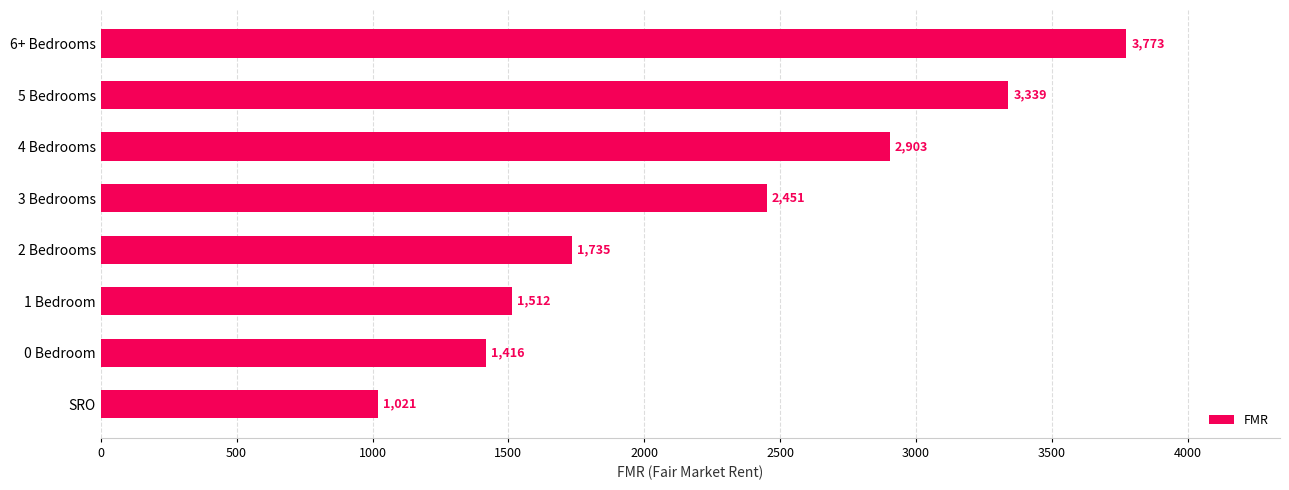

Between 2 Bedrooms and SRO, which is larger?

2 Bedrooms